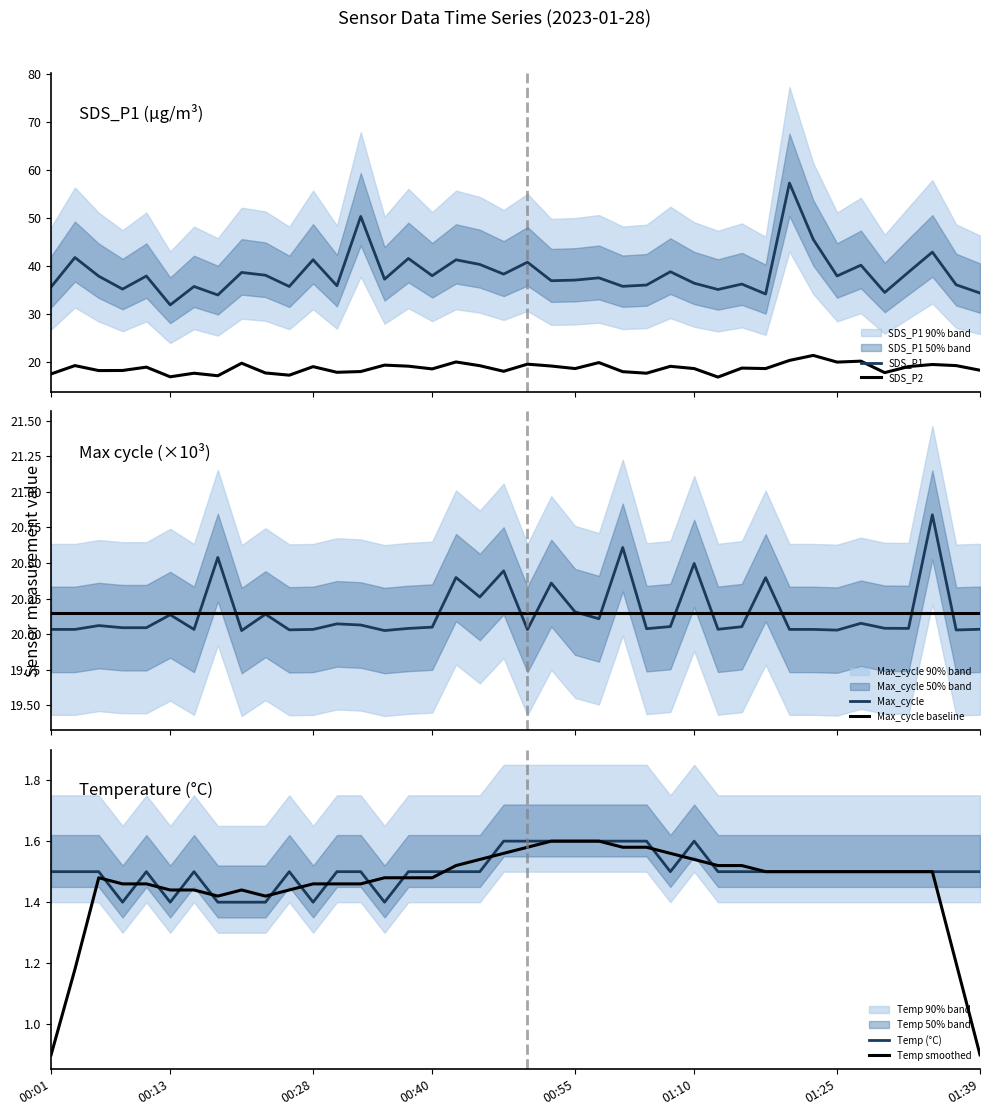

What is the average value of the SDS_P2 series?

18.6